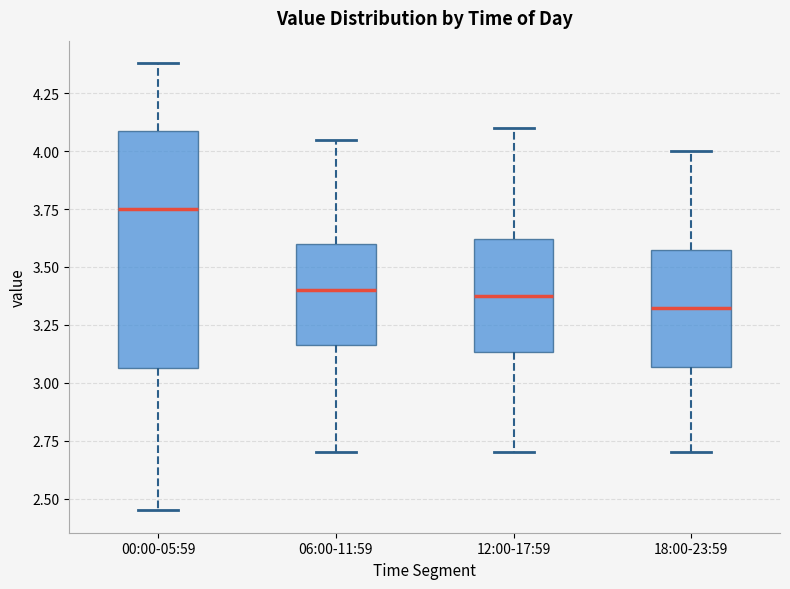

Reading left to right, transcribe this box plot: for each box, give where its median line is, the range the box spans, and where its two whiskers end, as read against the y-axis. The values are not printed on the chart, so give them approximately, as read against the axis.

00:00-05:59: median 3.75, box 3.05 to 4.10, whiskers 2.45 to 4.40
06:00-11:59: median 3.40, box 3.15 to 3.60, whiskers 2.70 to 4.05
12:00-17:59: median 3.40, box 3.15 to 3.60, whiskers 2.70 to 4.10
18:00-23:59: median 3.35, box 3.05 to 3.60, whiskers 2.70 to 4.00